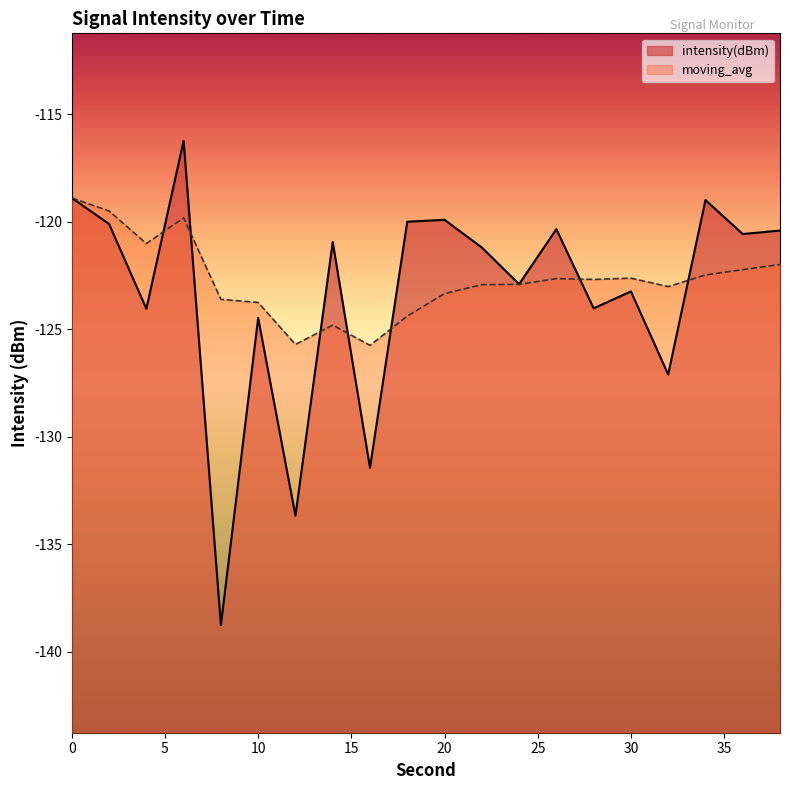

What are all the series names shown in the legend?

intensity(dBm), moving_avg